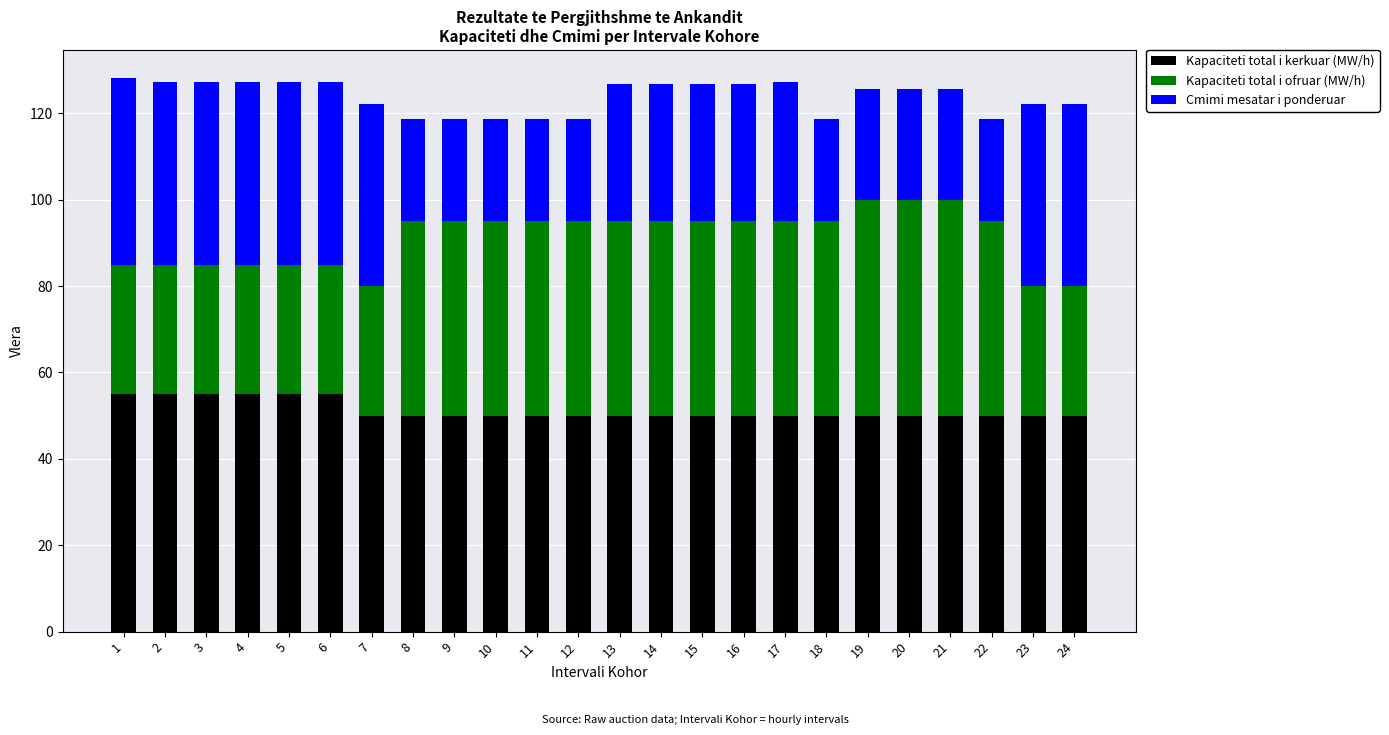

What is the minimum value for Kapaciteti total i kerkuar (MW/h)?

50.0